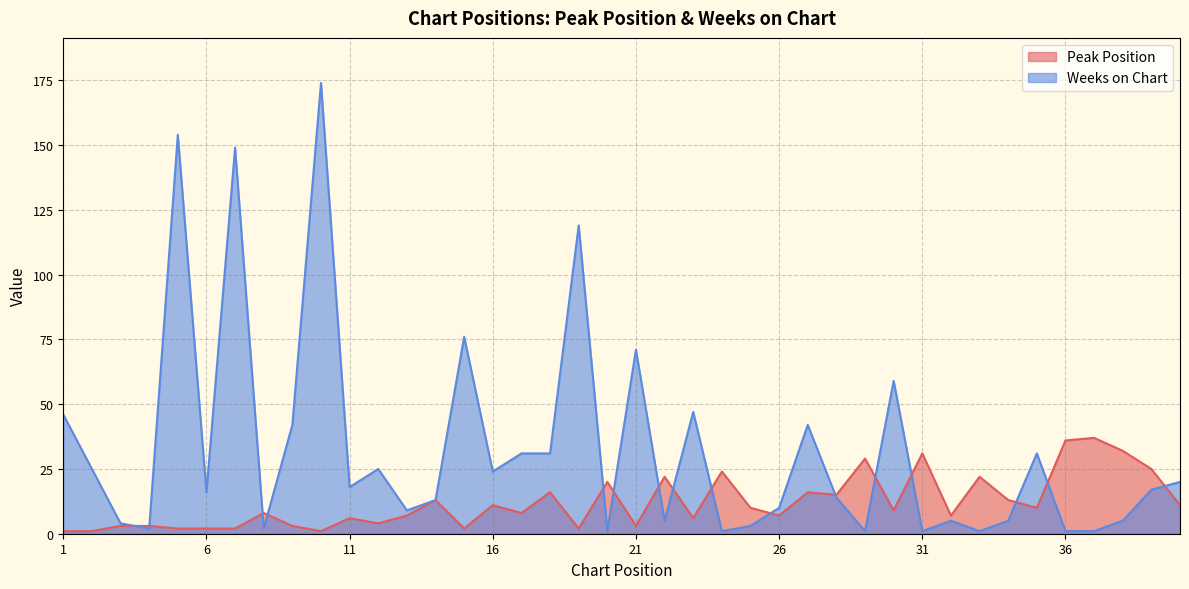

What is the total value across all series at 15?

78